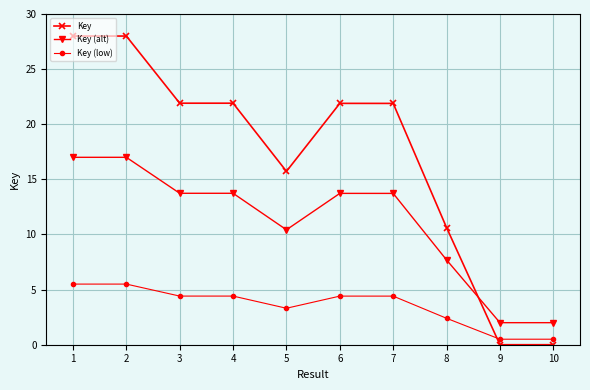

What is the difference between the maximum and minimum values in the Key (low) series?

5.0